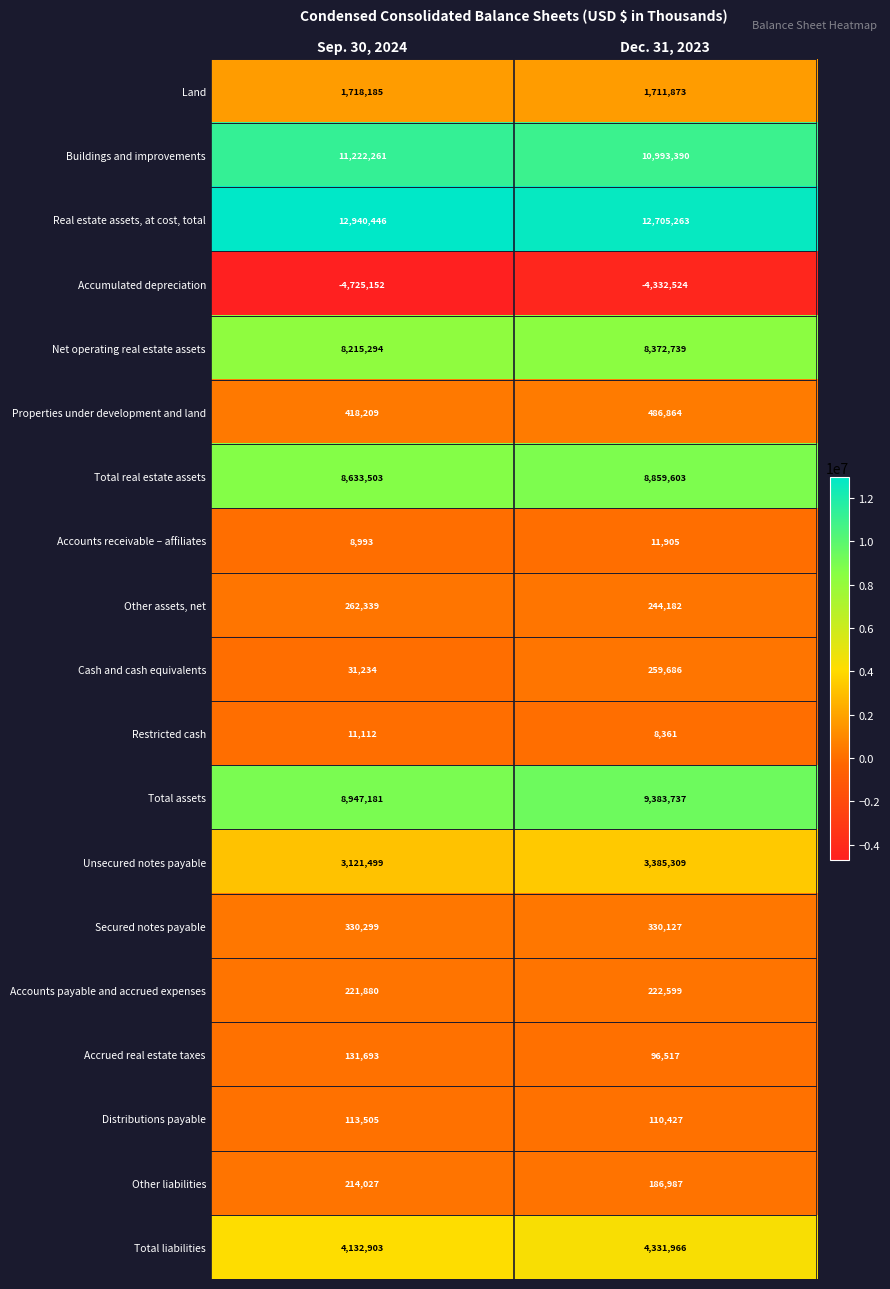

Is it true that Net operating real estate assets equals 12767755 at Dec. 31, 2023?

False